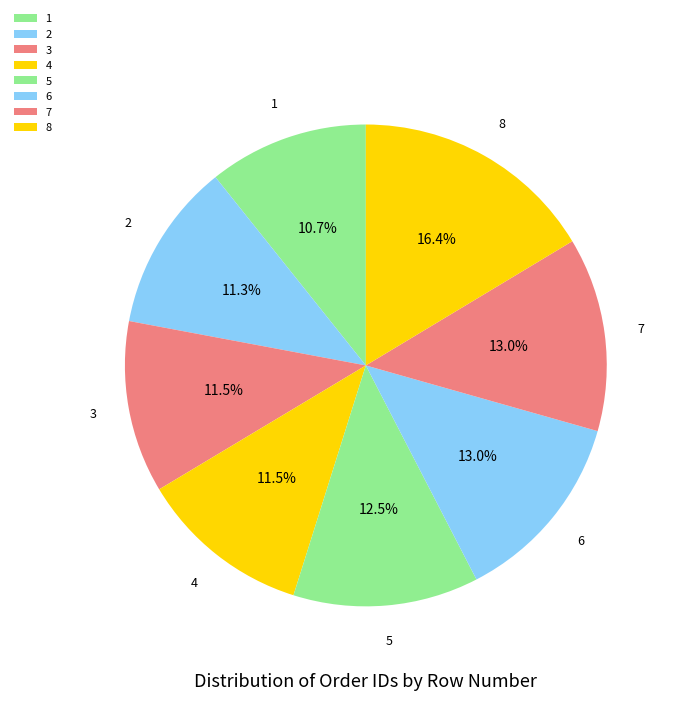

Approximately how many times larger is the value at 1 compared to 3?

0.9